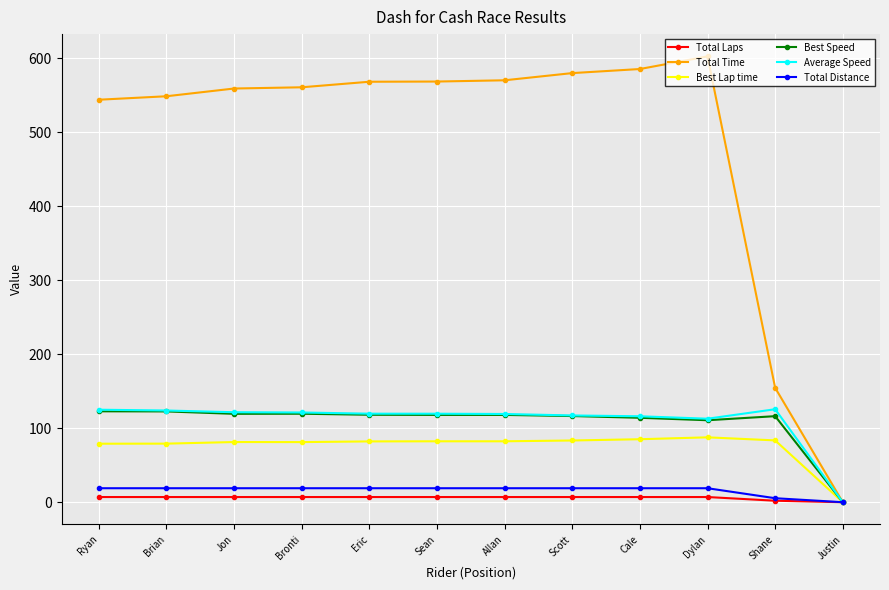

At how many categories does at least one series exceed 184?

10